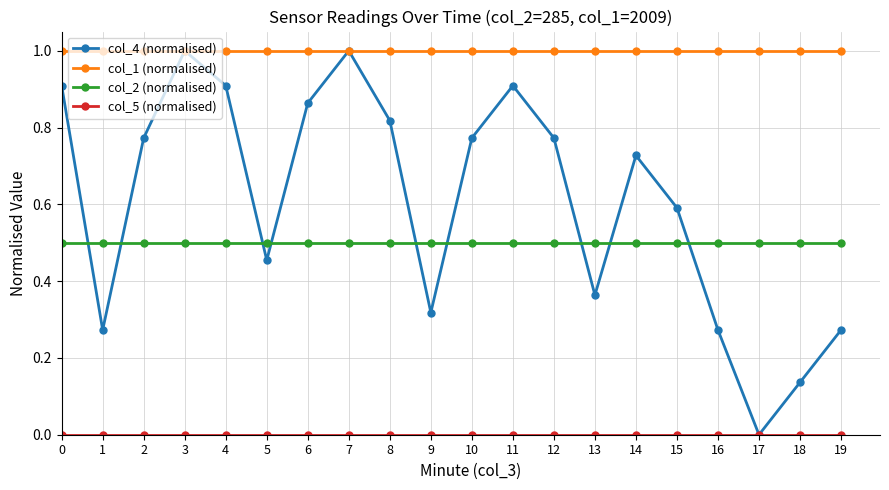

Which series has the largest range (max minus min)?

col_4 (normalised)